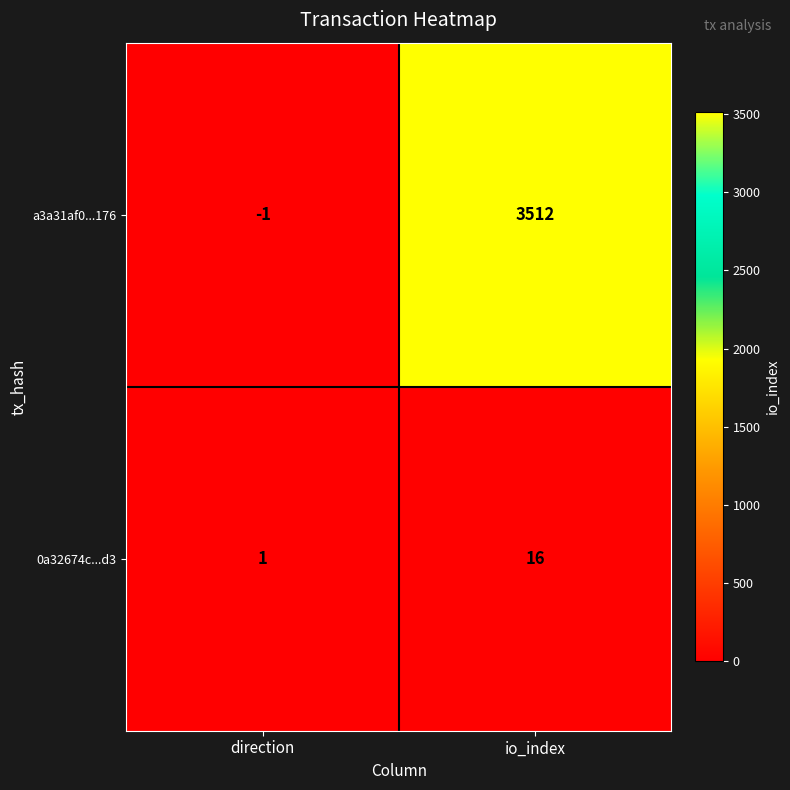

How many data points does each series have?

2